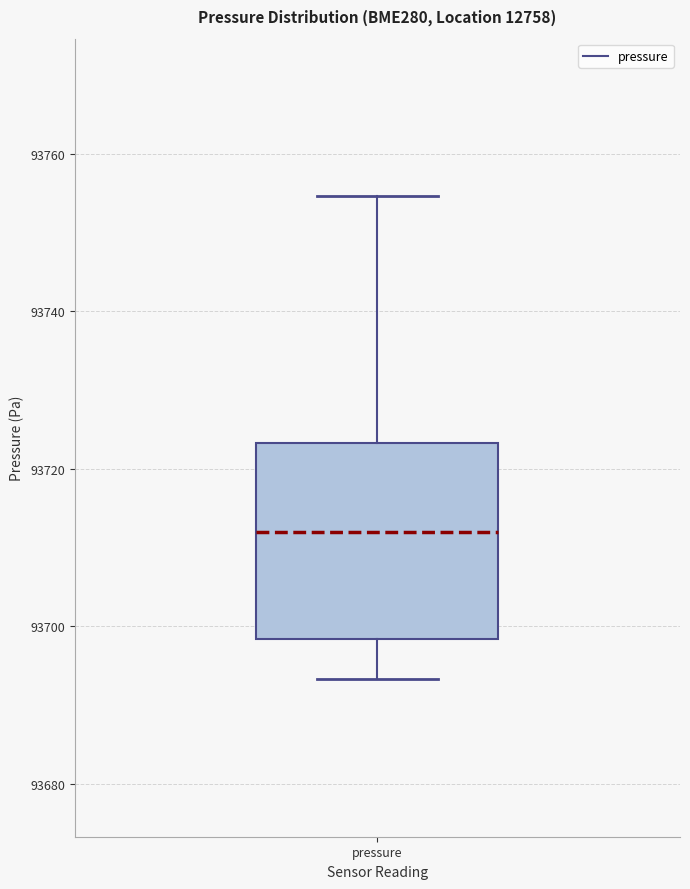

Transcribe this box plot: give where the median line is, the range the box spans, and where the two whiskers end, as read against the y-axis. The values are not printed on the chart, so give them approximately, as read against the axis.

median 93712, box 93698 to 93724, whiskers 93694 to 93754